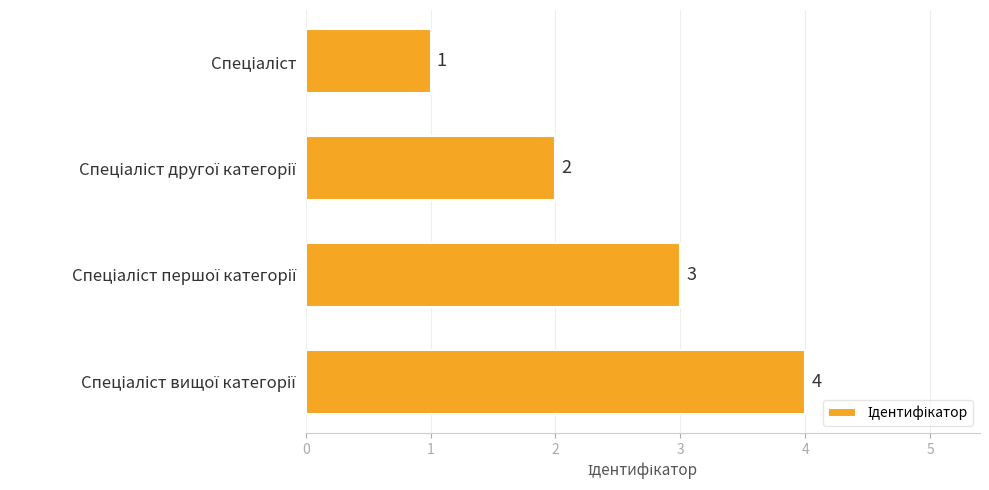

What is the difference between the maximum and minimum values?

3